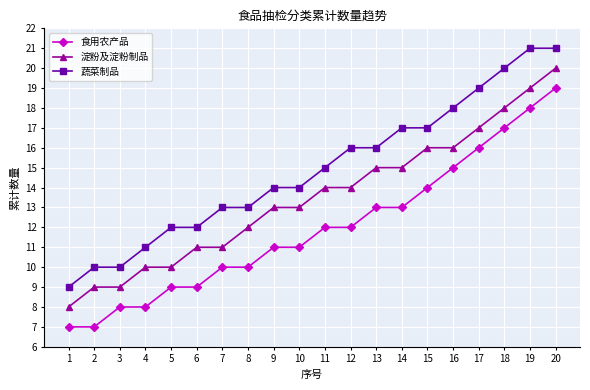

What is the sum of all 淀粉及淀粉制品 values?

270